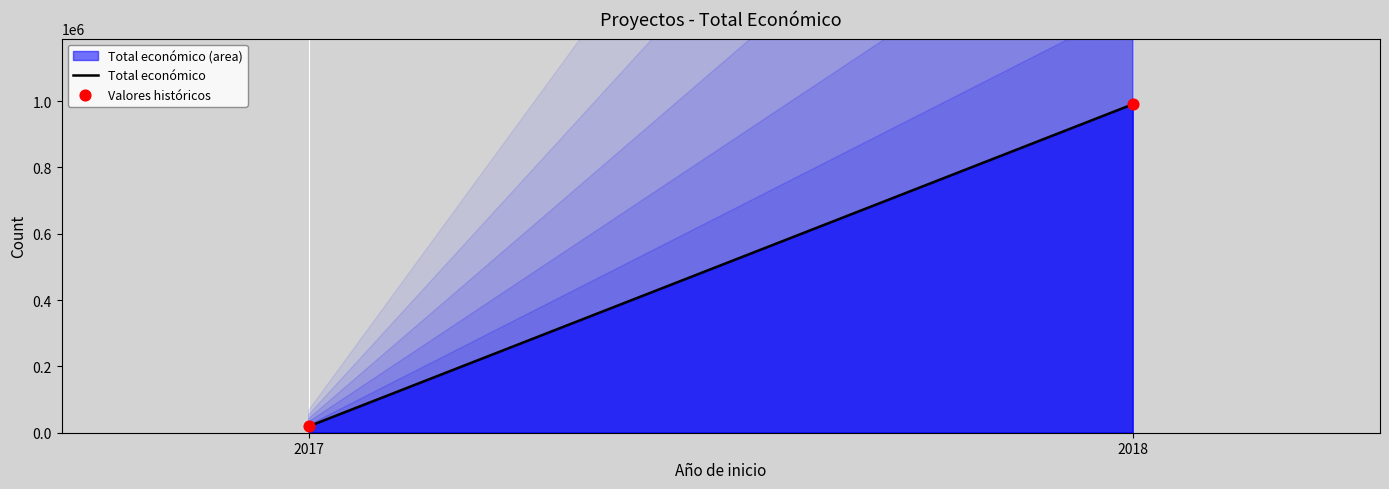

What is the average X value?

2018